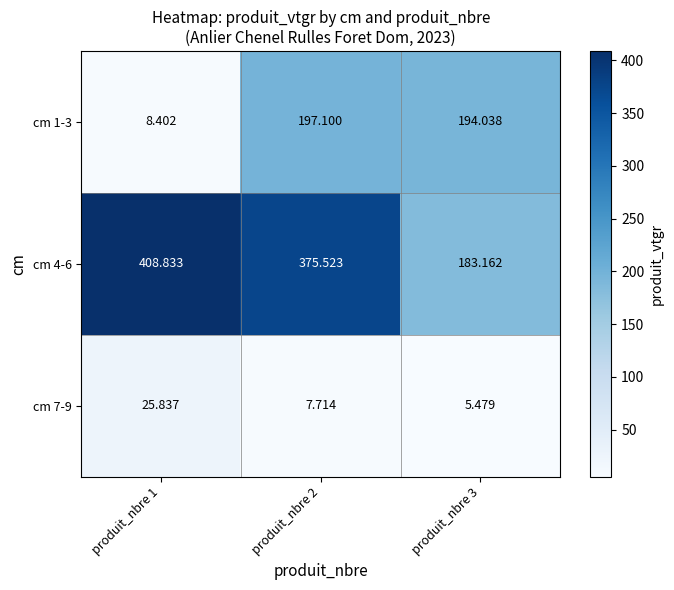

Is the value of cm 7-9 at produit_nbre 2 greater than the value of cm 1-3 at produit_nbre 2?

No